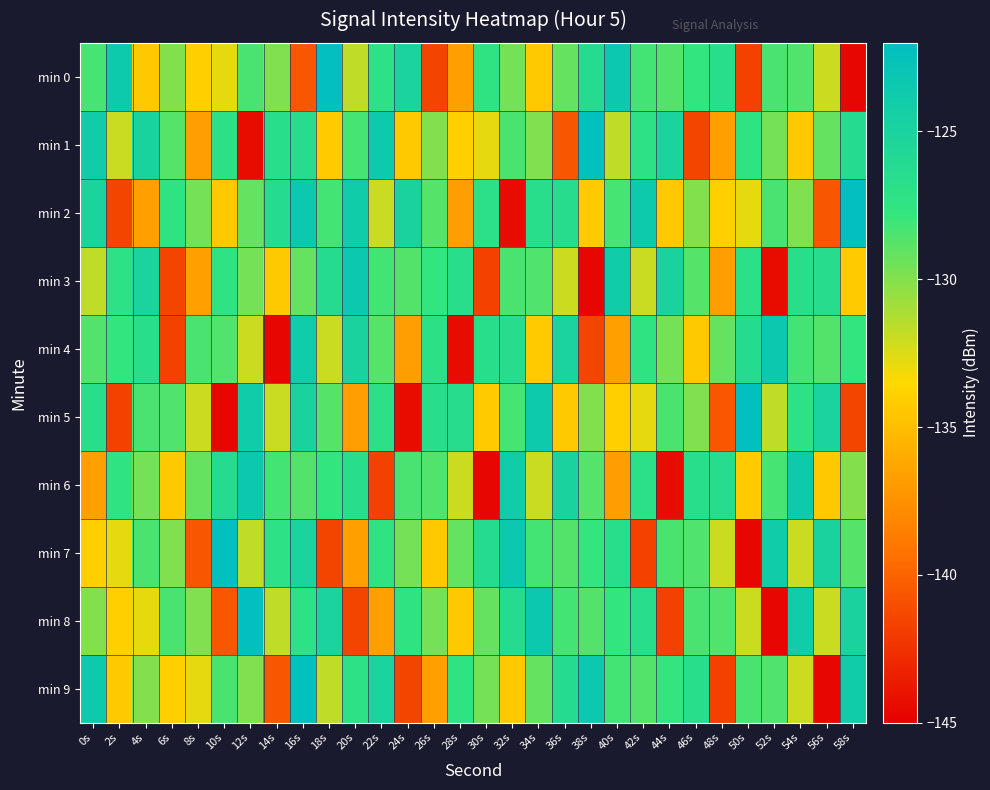

Reading left to right, list all the values displayed in this chart.

min 0: 0s=-128.3	2s=-123.6	4s=-134.3	6s=-130.0	8s=-134.0	10s=-132.8	12s=-128.4	14s=-129.9	16s=-140.7	18s=-122.2	20s=-131.7	22s=-127.1	24s=-125.1	26s=-141.5	28s=-136.7	30s=-127.5	32s=-129.6	34s=-134.4	36s=-129.1	38s=-126.2	40s=-123.5	42s=-128.3	44s=-128.7	46s=-127.8	48s=-126.7	50s=-141.7	52s=-128.4	54s=-128.6	56s=-132.1	58s=-144.6
min 1: 0s=-123.9	2s=-132.0	4s=-124.9	6s=-128.7	8s=-136.8	10s=-127.0	12s=-144.4	14s=-126.8	16s=-126.5	18s=-134.2	20s=-128.3	22s=-123.6	24s=-134.3	26s=-130.0	28s=-134.0	30s=-132.8	32s=-128.4	34s=-129.9	36s=-140.7	38s=-122.2	40s=-131.7	42s=-127.1	44s=-125.1	46s=-141.5	48s=-136.7	50s=-127.5	52s=-129.6	54s=-134.4	56s=-129.1	58s=-126.2
min 2: 0s=-125.1	2s=-141.5	4s=-136.7	6s=-127.5	8s=-129.6	10s=-134.4	12s=-129.1	14s=-126.2	16s=-123.5	18s=-128.3	20s=-123.9	22s=-132.0	24s=-124.9	26s=-128.7	28s=-136.8	30s=-127.0	32s=-144.4	34s=-126.8	36s=-126.5	38s=-134.2	40s=-128.3	42s=-123.6	44s=-134.3	46s=-130.0	48s=-134.0	50s=-132.8	52s=-128.4	54s=-129.9	56s=-140.7	58s=-122.2
min 3: 0s=-131.7	2s=-127.1	4s=-125.1	6s=-141.5	8s=-136.7	10s=-127.5	12s=-129.6	14s=-134.4	16s=-129.1	18s=-126.2	20s=-123.5	22s=-128.3	24s=-128.7	26s=-127.8	28s=-126.7	30s=-141.7	32s=-128.4	34s=-128.6	36s=-132.1	38s=-144.6	40s=-123.9	42s=-132.0	44s=-124.9	46s=-128.7	48s=-136.8	50s=-127.0	52s=-144.4	54s=-126.8	56s=-126.5	58s=-134.2
min 4: 0s=-128.7	2s=-127.8	4s=-126.7	6s=-141.7	8s=-128.4	10s=-128.6	12s=-132.1	14s=-144.6	16s=-123.9	18s=-132.0	20s=-124.9	22s=-128.7	24s=-136.8	26s=-127.0	28s=-144.4	30s=-126.8	32s=-126.5	34s=-134.2	36s=-125.1	38s=-141.5	40s=-136.7	42s=-127.5	44s=-129.6	46s=-134.4	48s=-129.1	50s=-126.2	52s=-123.5	54s=-128.3	56s=-128.7	58s=-127.8
min 5: 0s=-126.7	2s=-141.7	4s=-128.4	6s=-128.6	8s=-132.1	10s=-144.6	12s=-123.9	14s=-132.0	16s=-124.9	18s=-128.7	20s=-136.8	22s=-127.0	24s=-144.4	26s=-126.8	28s=-126.5	30s=-134.2	32s=-128.3	34s=-123.6	36s=-134.3	38s=-130.0	40s=-134.0	42s=-132.8	44s=-128.4	46s=-129.9	48s=-140.7	50s=-122.2	52s=-131.7	54s=-127.1	56s=-125.1	58s=-141.5
min 6: 0s=-136.7	2s=-127.5	4s=-129.6	6s=-134.4	8s=-129.1	10s=-126.2	12s=-123.5	14s=-128.3	16s=-128.7	18s=-127.8	20s=-126.7	22s=-141.7	24s=-128.4	26s=-128.6	28s=-132.1	30s=-144.6	32s=-123.9	34s=-132.0	36s=-124.9	38s=-128.7	40s=-136.8	42s=-127.0	44s=-144.4	46s=-126.8	48s=-126.5	50s=-134.2	52s=-128.3	54s=-123.6	56s=-134.3	58s=-130.0
min 7: 0s=-134.0	2s=-132.8	4s=-128.4	6s=-129.9	8s=-140.7	10s=-122.2	12s=-131.7	14s=-127.1	16s=-125.1	18s=-141.5	20s=-136.7	22s=-127.5	24s=-129.6	26s=-134.4	28s=-129.1	30s=-126.2	32s=-123.5	34s=-128.3	36s=-128.7	38s=-127.8	40s=-126.7	42s=-141.7	44s=-128.4	46s=-128.6	48s=-132.1	50s=-144.6	52s=-123.9	54s=-132.0	56s=-124.9	58s=-128.7
min 8: 0s=-130.0	2s=-134.0	4s=-132.8	6s=-128.4	8s=-129.9	10s=-140.7	12s=-122.2	14s=-131.7	16s=-127.1	18s=-125.1	20s=-141.5	22s=-136.7	24s=-127.5	26s=-129.6	28s=-134.4	30s=-129.1	32s=-126.2	34s=-123.5	36s=-128.3	38s=-128.7	40s=-127.8	42s=-126.7	44s=-141.7	46s=-128.4	48s=-128.6	50s=-132.1	52s=-144.6	54s=-123.9	56s=-132.0	58s=-124.9
min 9: 0s=-123.6	2s=-134.3	4s=-130.0	6s=-134.0	8s=-132.8	10s=-128.4	12s=-129.9	14s=-140.7	16s=-122.2	18s=-131.7	20s=-127.1	22s=-125.1	24s=-141.5	26s=-136.7	28s=-127.5	30s=-129.6	32s=-134.4	34s=-129.1	36s=-126.2	38s=-123.5	40s=-128.3	42s=-128.7	44s=-127.8	46s=-126.7	48s=-141.7	50s=-128.4	52s=-128.6	54s=-132.1	56s=-144.6	58s=-123.9